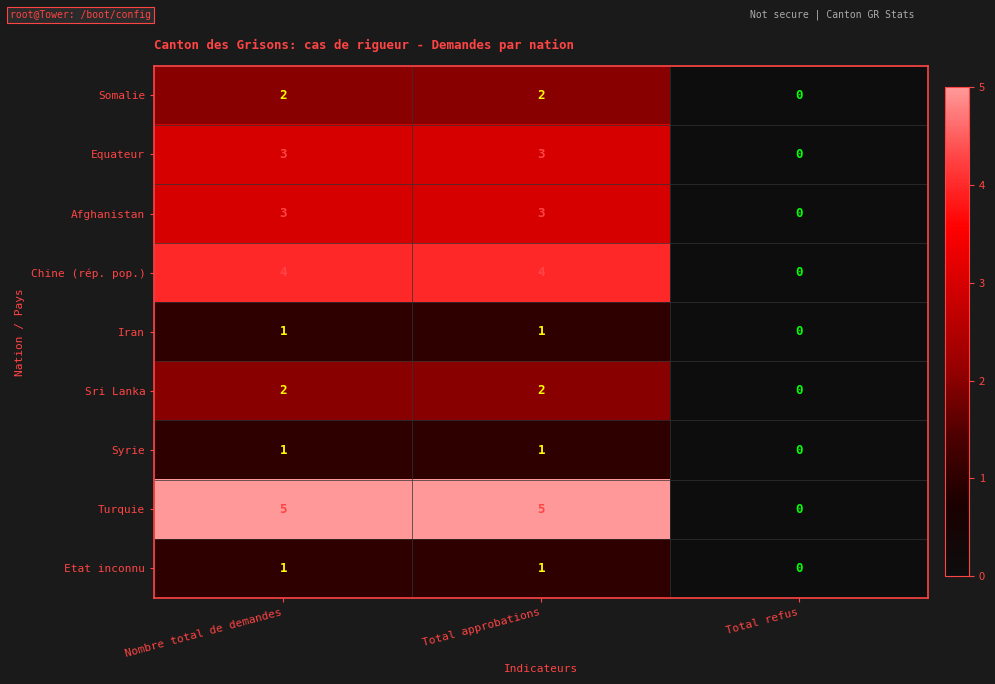

The value of Equateur at Total refus is -2. True or false?

False